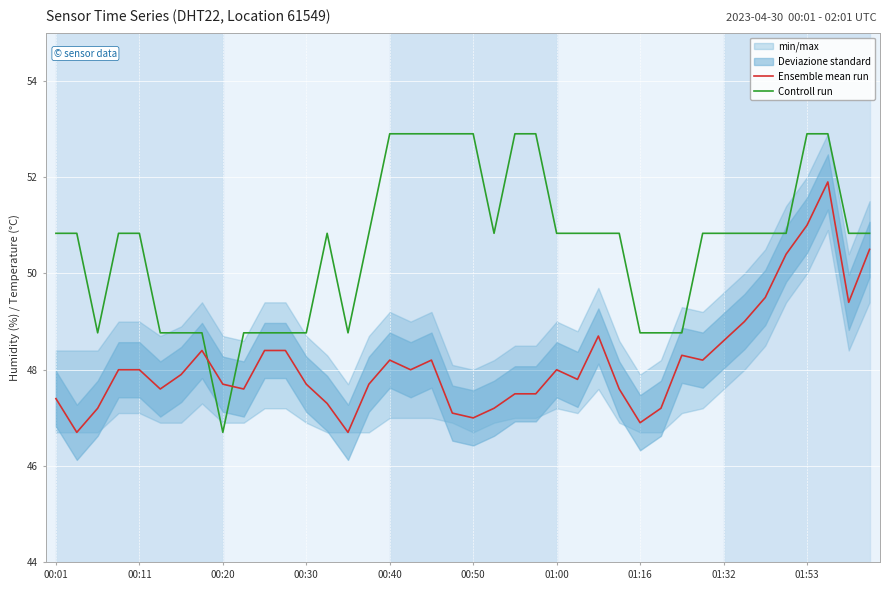

What is the lowest value of the Ensemble mean run series?

46.7